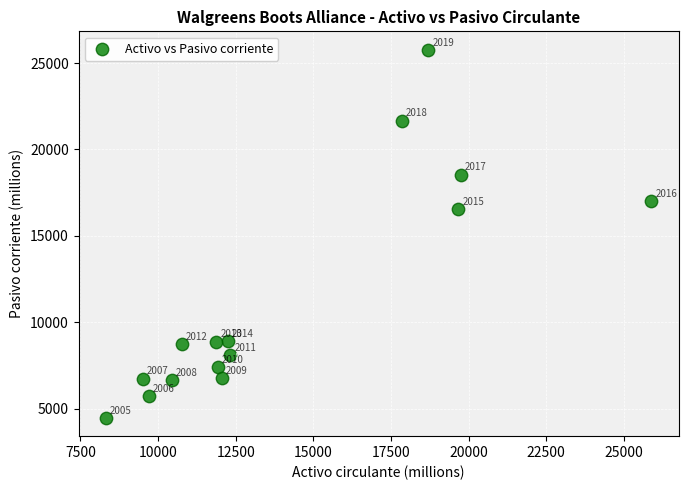

What is the range of X values (max minus min)?

17566